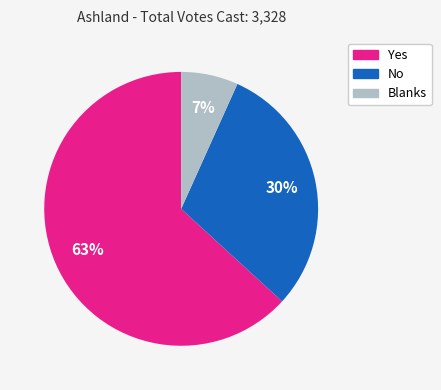

The Yes slice represents 73% of the pie. True or false?

False